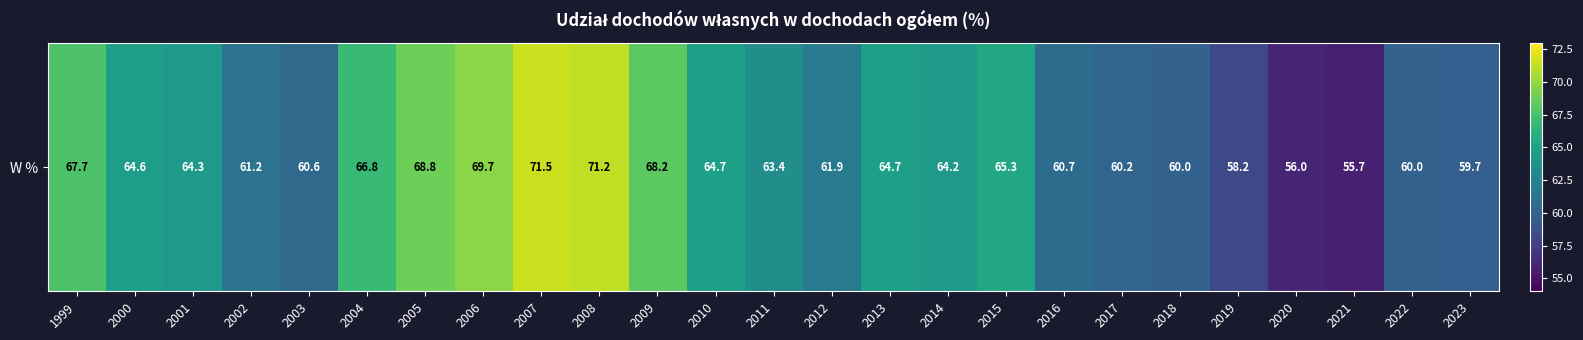

The value at 2013 is 64.7. True or false?

True